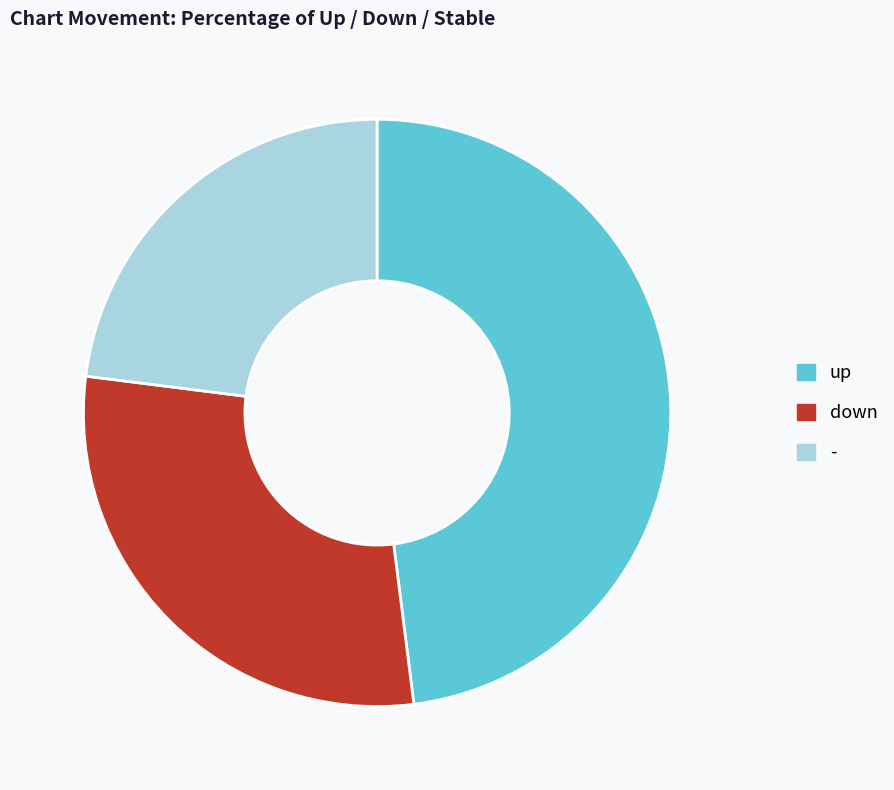

What is the largest slice in the pie chart?

up